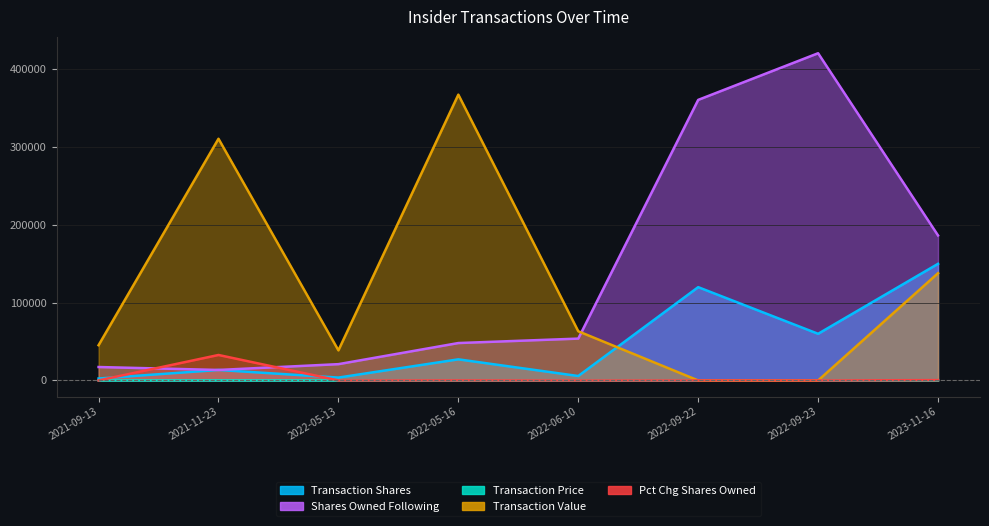

The value of Transaction Price at 2022-05-16 is 18.9. True or false?

False